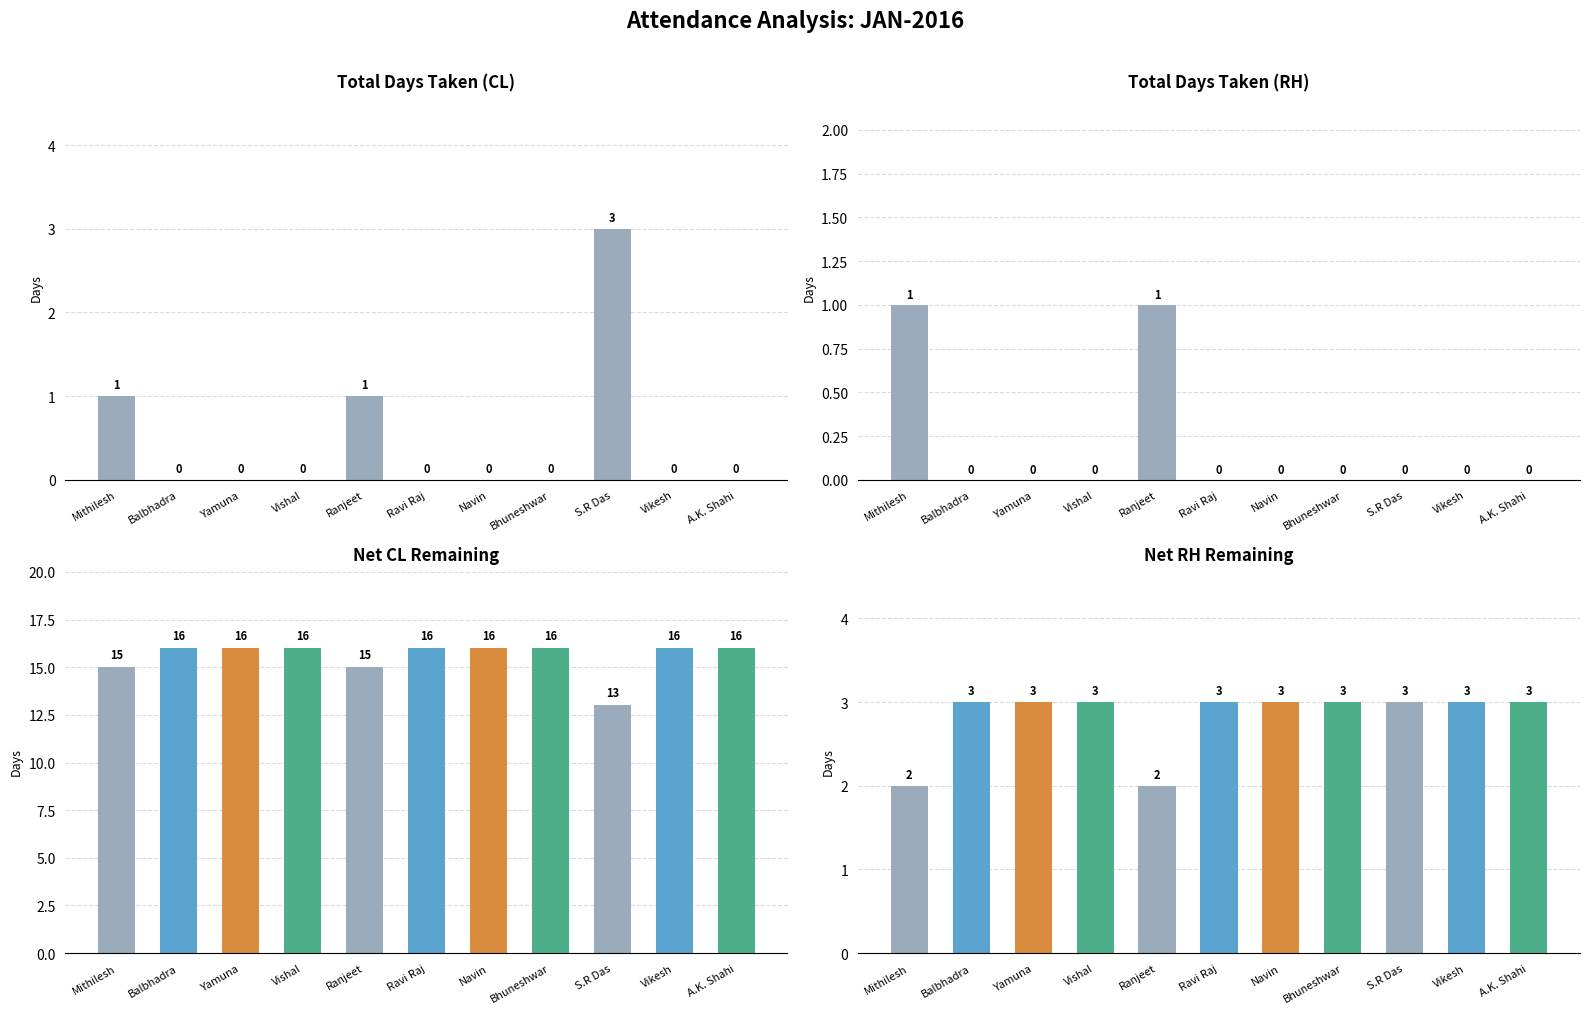

Rank the series by their maximum value, from lowest to highest.

Total Days for RH, Total Days for CL, Net RH, Net CL